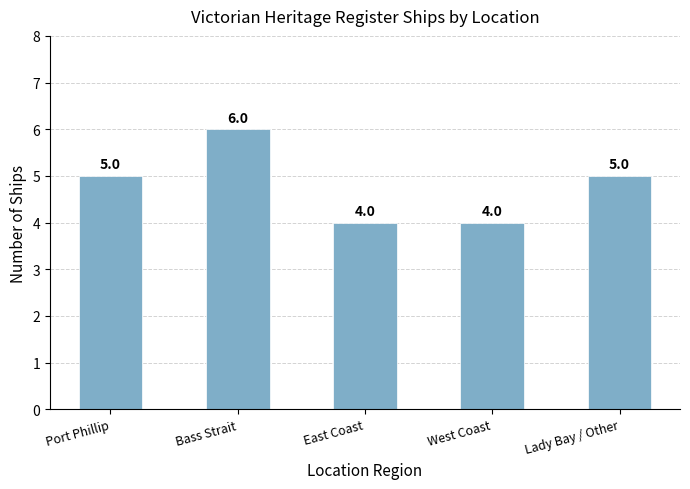

True or false: the data shows 6 at Bass Strait.

True